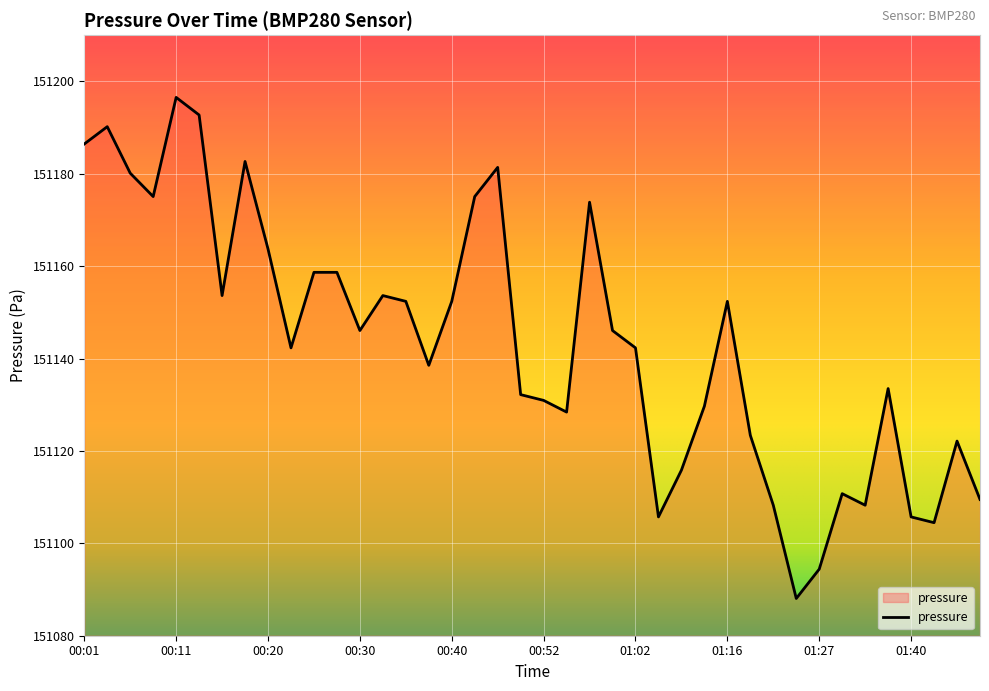

What is the greatest value displayed?

151196.5